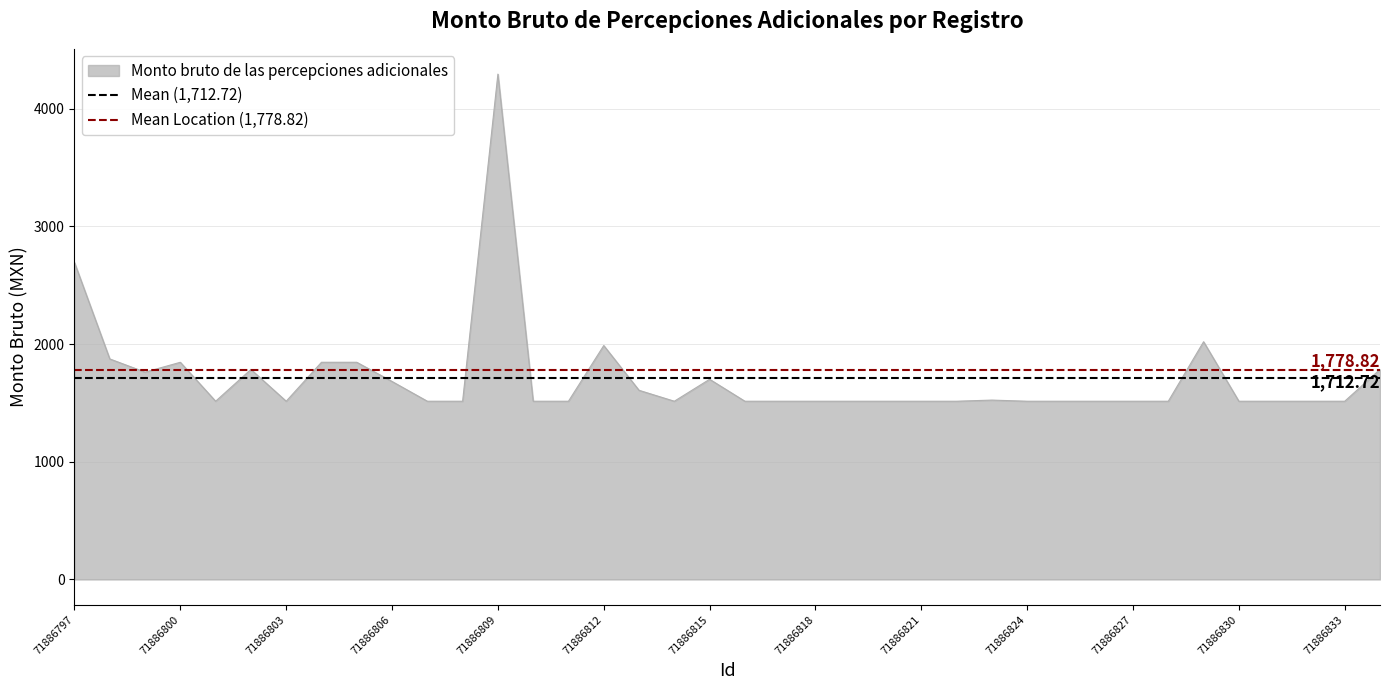

True or false: Mean Location (1,778.82) has a value of 1778.8 at 71886797.

True